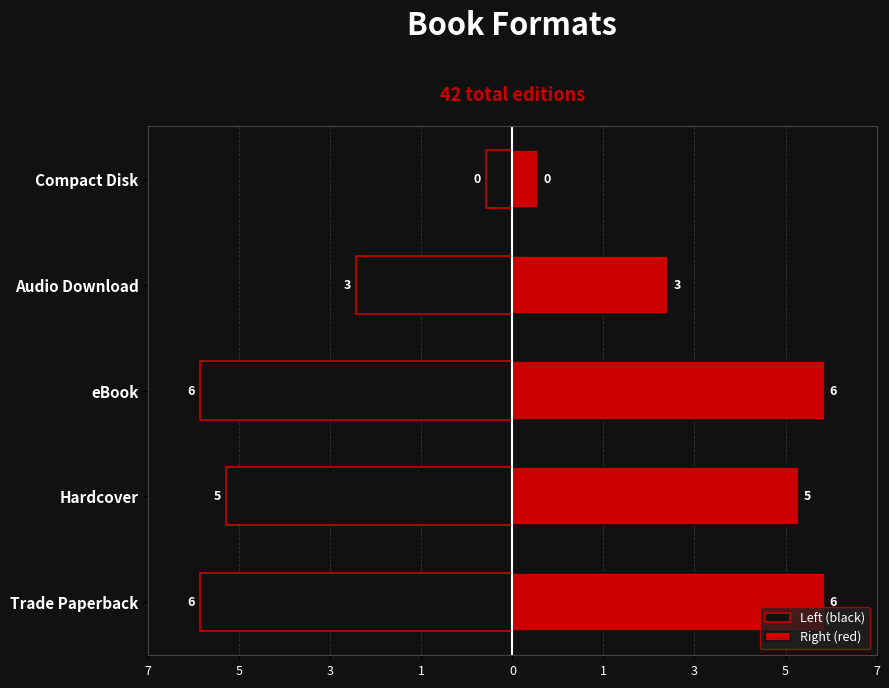

How many values in the Right (red) series exceed 5?

3